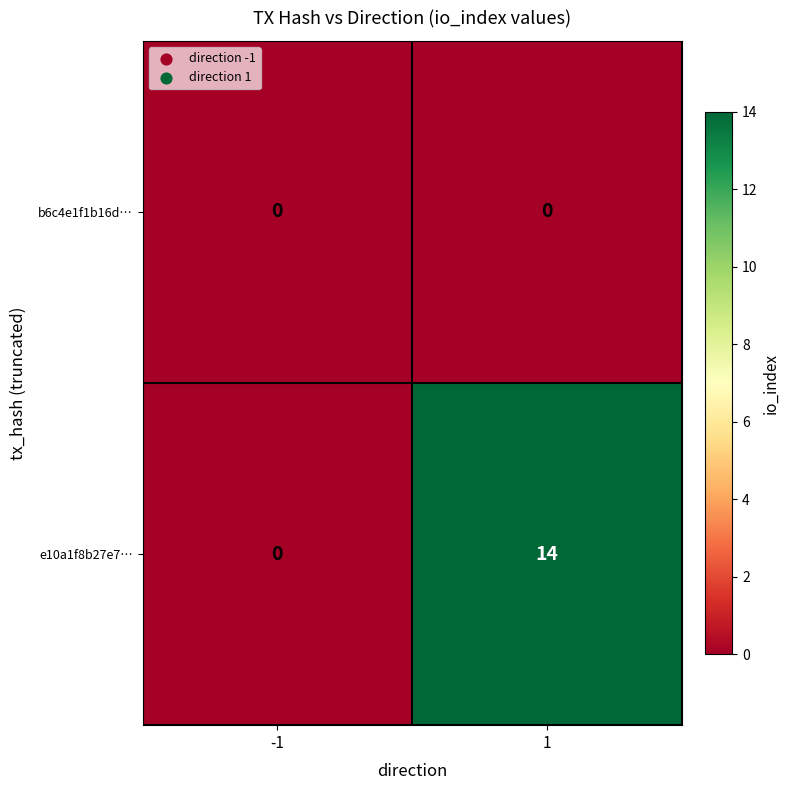

Rank the series by their average value, from lowest to highest.

b6c4e1f1b16d…, e10a1f8b27e7…